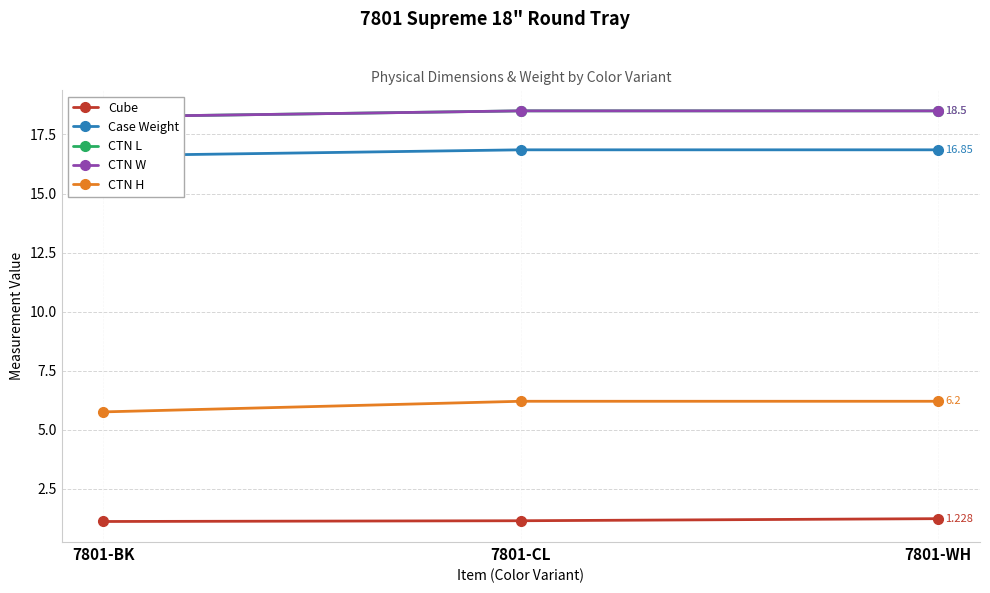

What is the label of the 3rd point from the left?

7801-WH